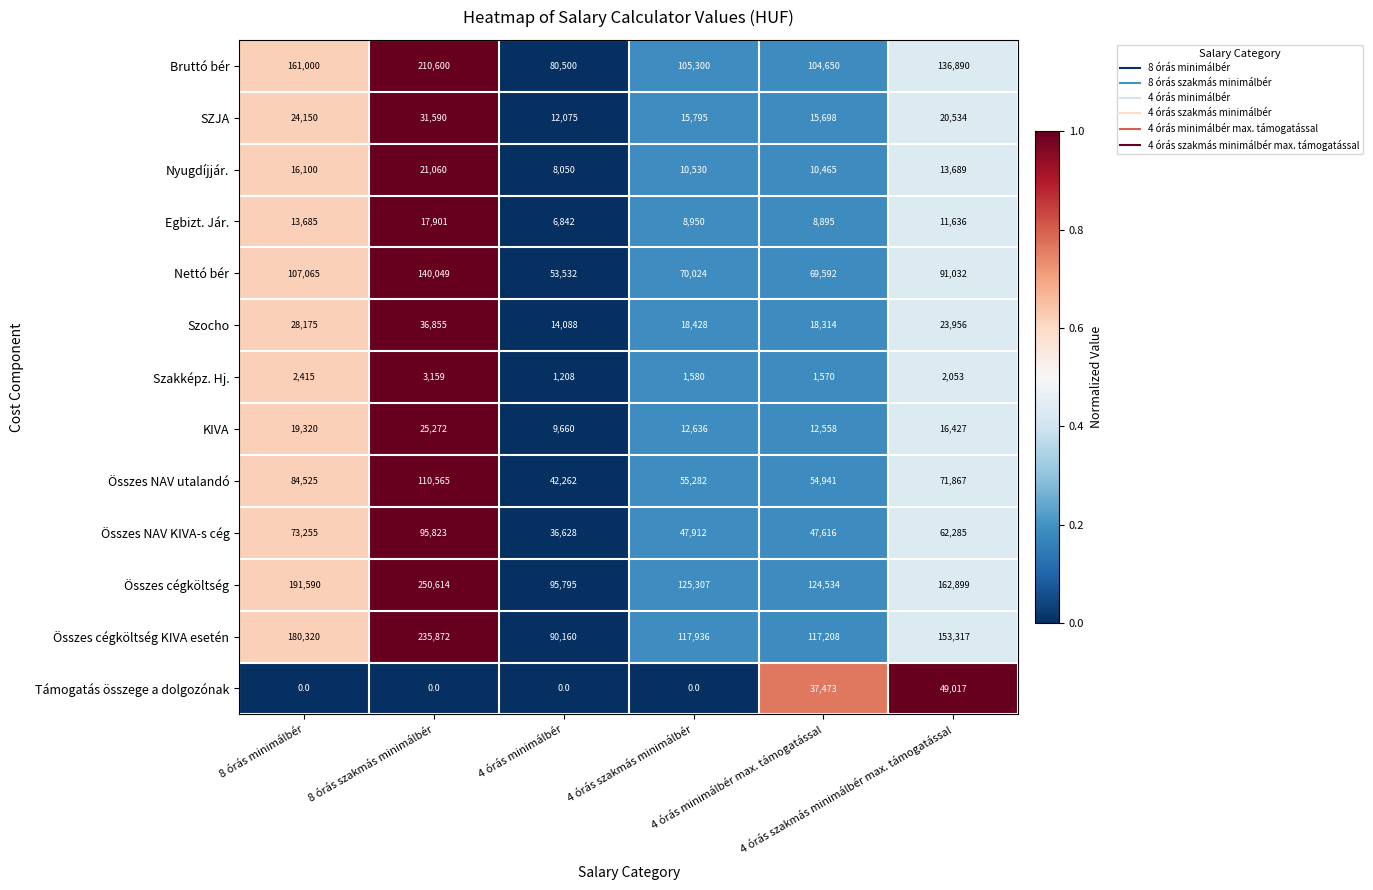

Rank the series by their maximum value, from lowest to highest.

Szakképz. Hj., Egbizt. Jár., Nyugdíjjár., KIVA, SZJA, Szocho, Támogatás összege a dolgozónak, Összes NAV KIVA-s cég, Összes NAV utalandó, Nettó bér, Bruttó bér, Összes cégköltség KIVA esetén, Összes cégköltség